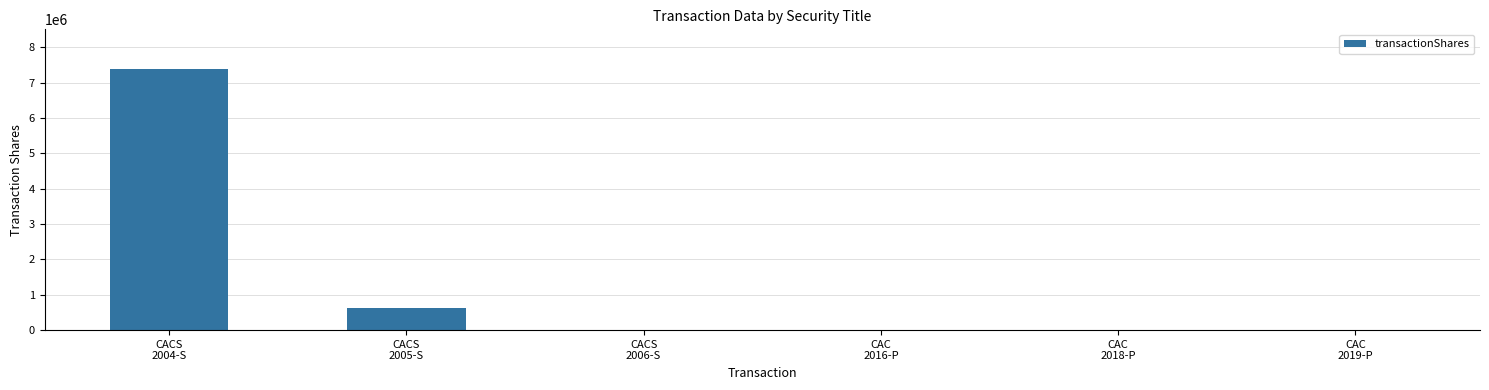

What is the sum of all values?

8030212